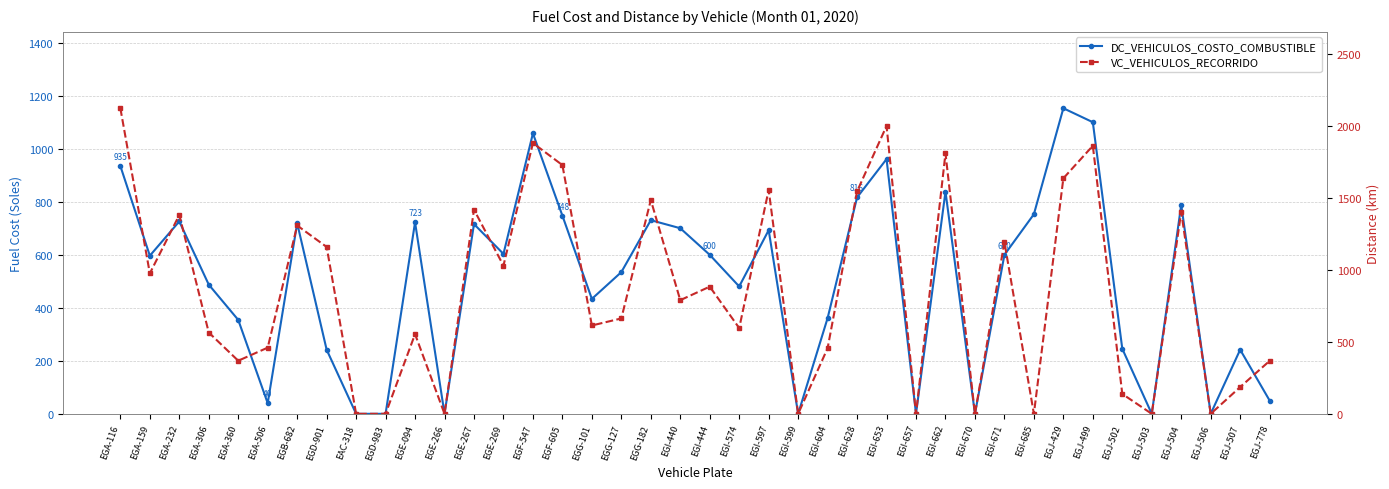

At which category is the sum across all series the highest?

EGA-116